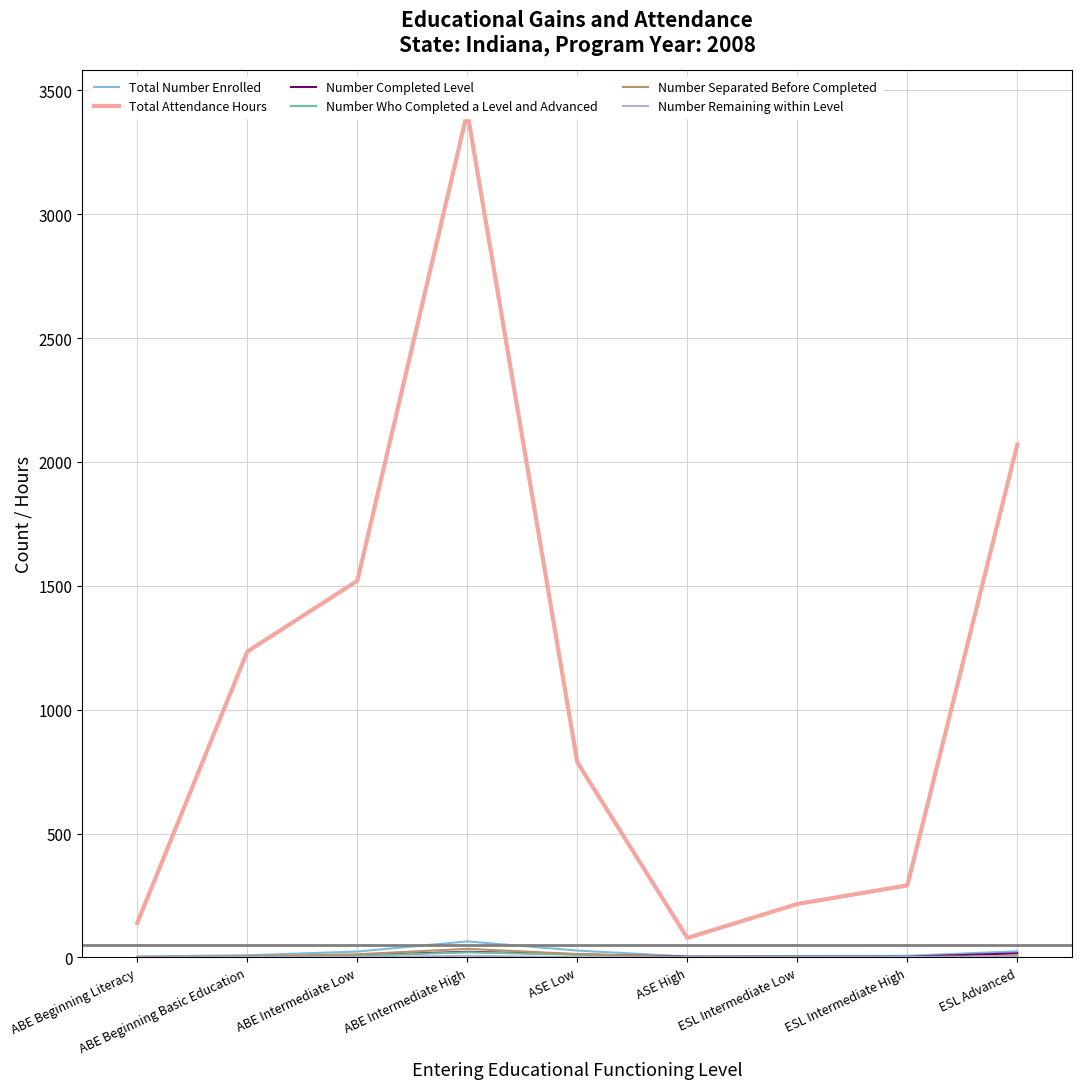

Rank the categories by Number Remaining within Level value from highest to lowest.

ABE Intermediate High, ABE Beginning Basic Education, ABE Intermediate Low, ESL Intermediate High, ESL Advanced, ASE Low, ESL Intermediate Low, ABE Beginning Literacy, ASE High